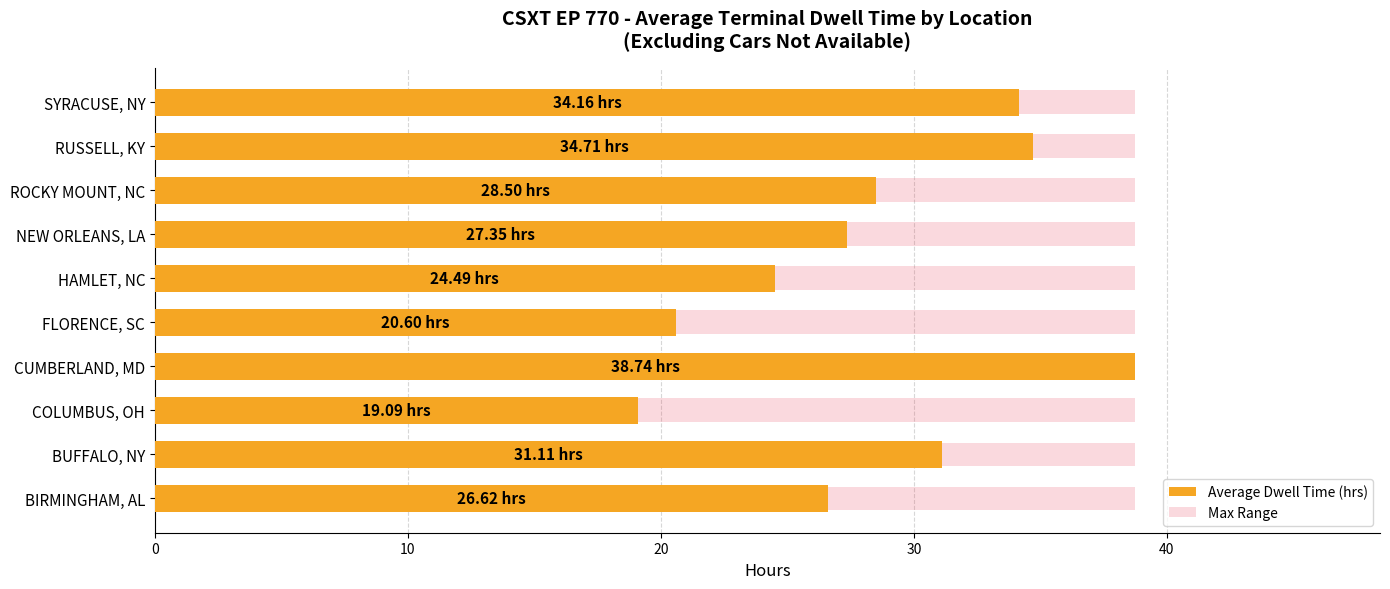

Reading left to right, transcribe all the data shown in this chart.

26.6	31.1	19.1	38.7	20.6	24.5	27.4	28.5	34.7	34.2